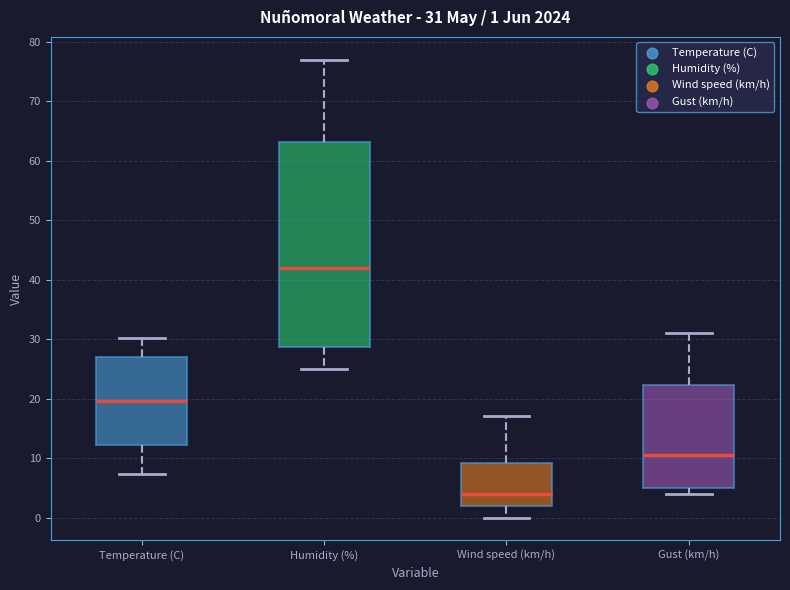

Comparing the boxes themselves (not the whiskers), which one is the tallest?

Humidity (%)